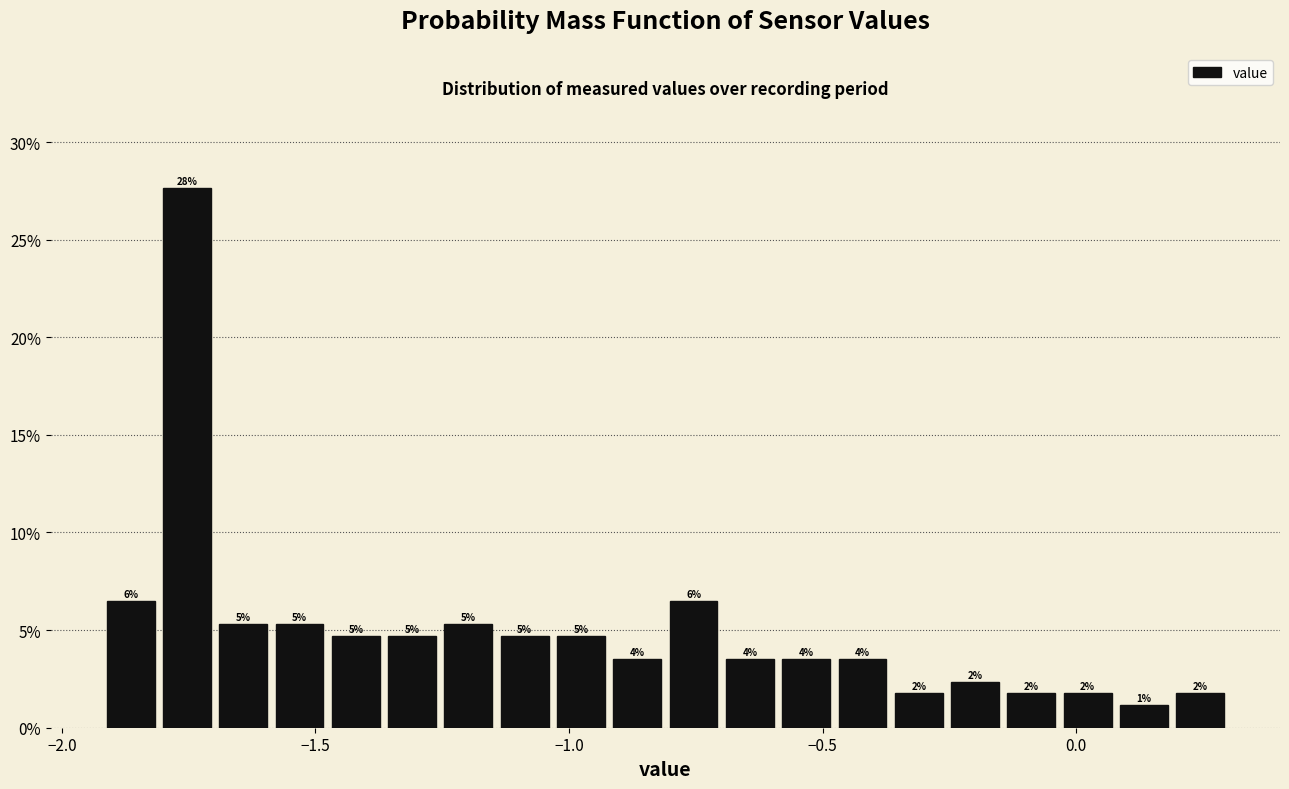

Around what value on the x-axis is the tallest bar? Give the approximate position of its centre, as read against the axis.

-1.75